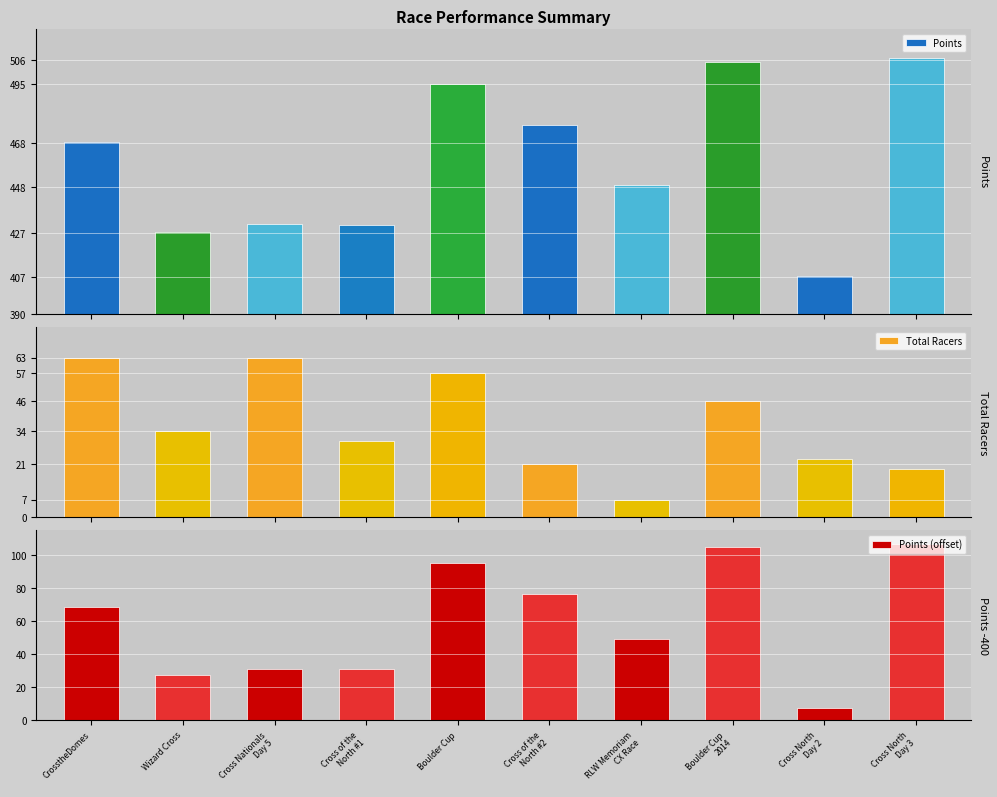

What is the difference between the Points values at Cross of the
North #1 and Boulder Cup
2014?

74.1